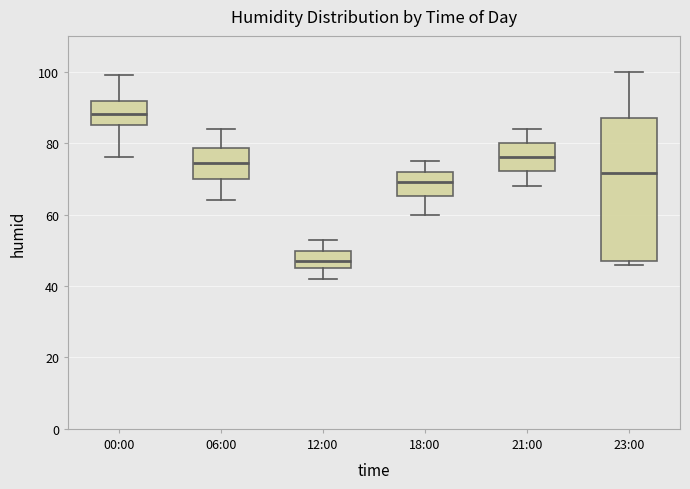

Reading left to right, transcribe this box plot: for each box, give where its median line is, the range the box spans, and where its two whiskers end, as read against the y-axis. The values are not printed on the chart, so give them approximately, as read against the axis.

00:00: median 88, box 86 to 92, whiskers 76 to 100
06:00: median 74, box 70 to 78, whiskers 64 to 84
12:00: median 48, box 46 to 50, whiskers 42 to 54
18:00: median 70, box 66 to 72, whiskers 60 to 76
21:00: median 76, box 72 to 80, whiskers 68 to 84
23:00: median 72, box 48 to 88, whiskers 46 to 100